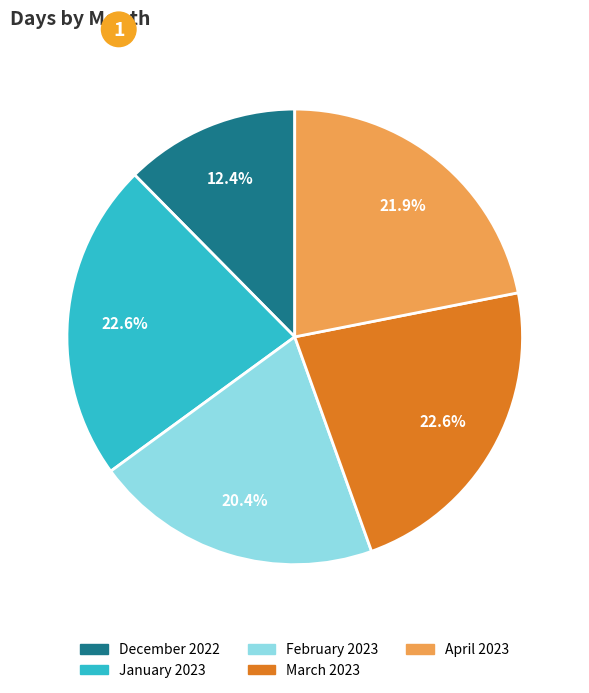

Approximately how many times larger is the value at March 2023 compared to January 2023?

1.0